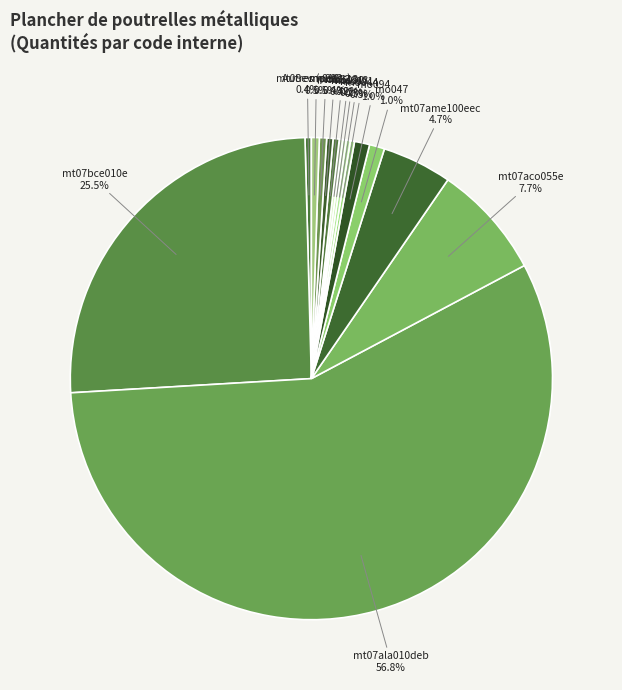

Do mo094 1.0% and mo112 0.4% together represent more than half of the pie?

No